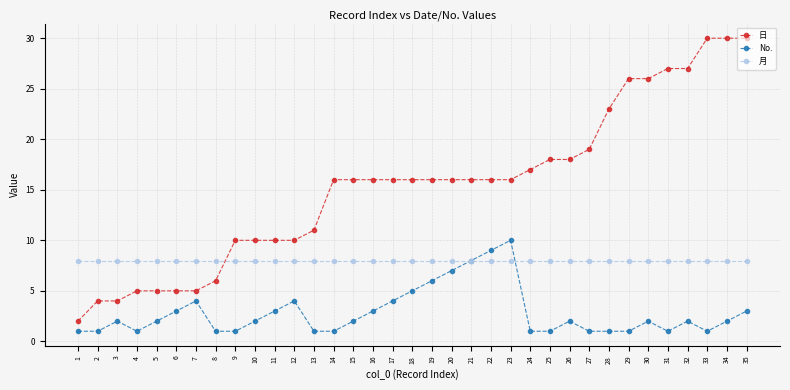

True or false: 日 and No. cross at least once.

False